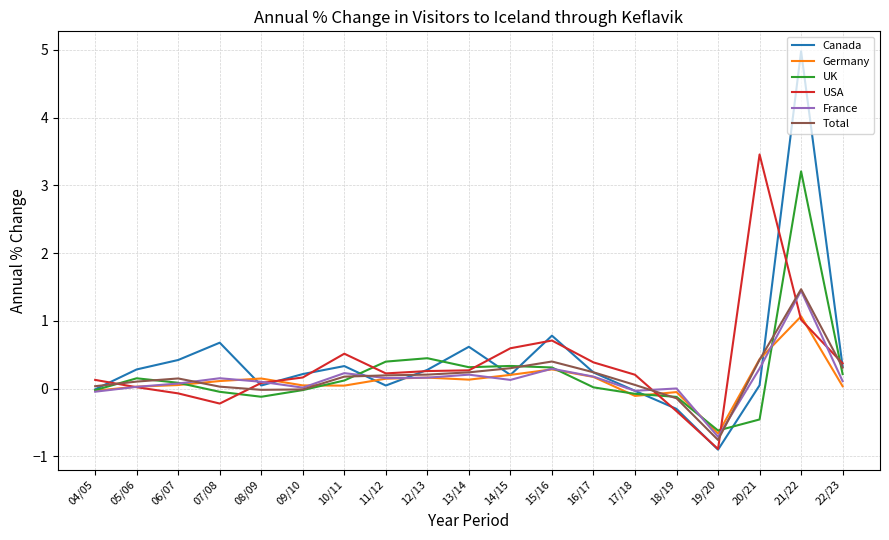

Is the value of Canada at 06/07 greater than the value of USA at 19/20?

Yes